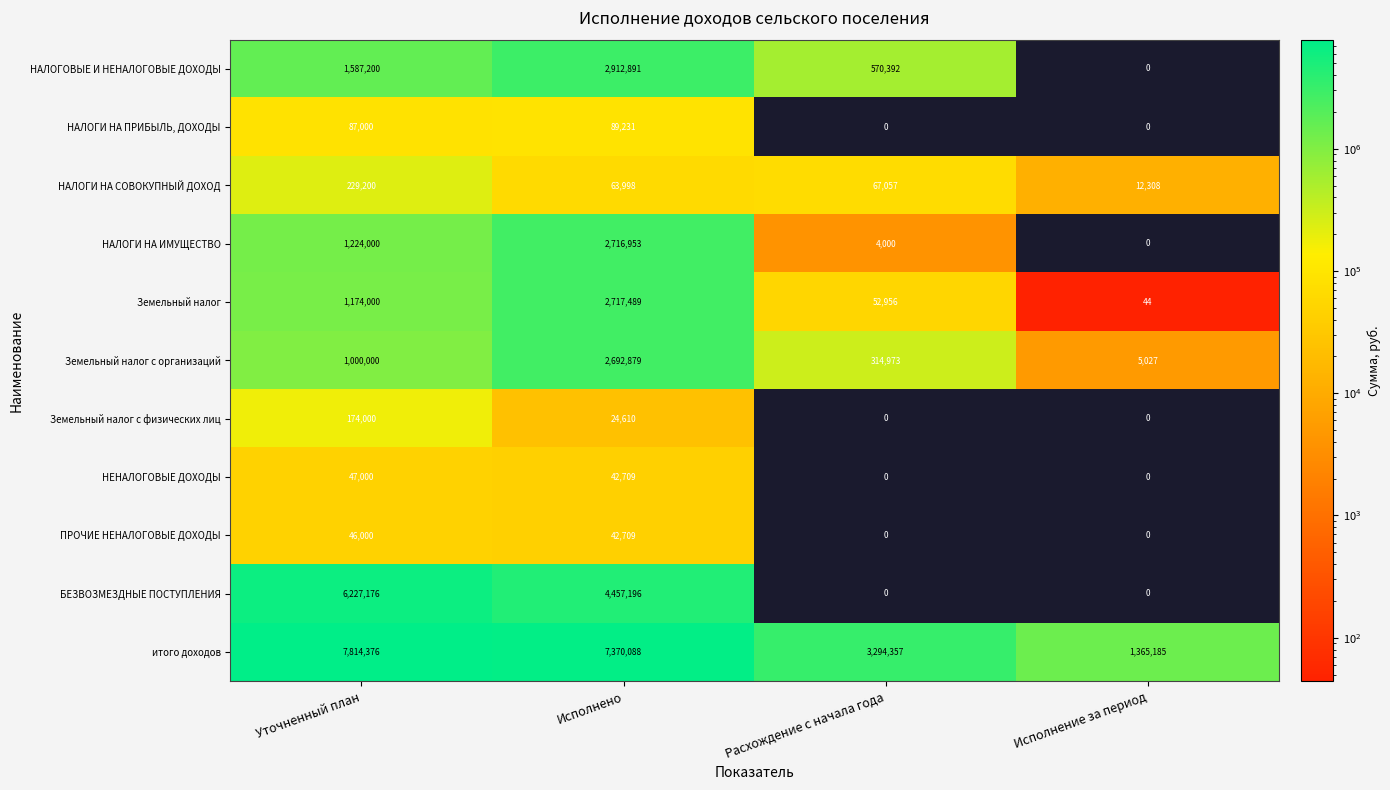

Which series has the largest total across all categories?

итого доходов